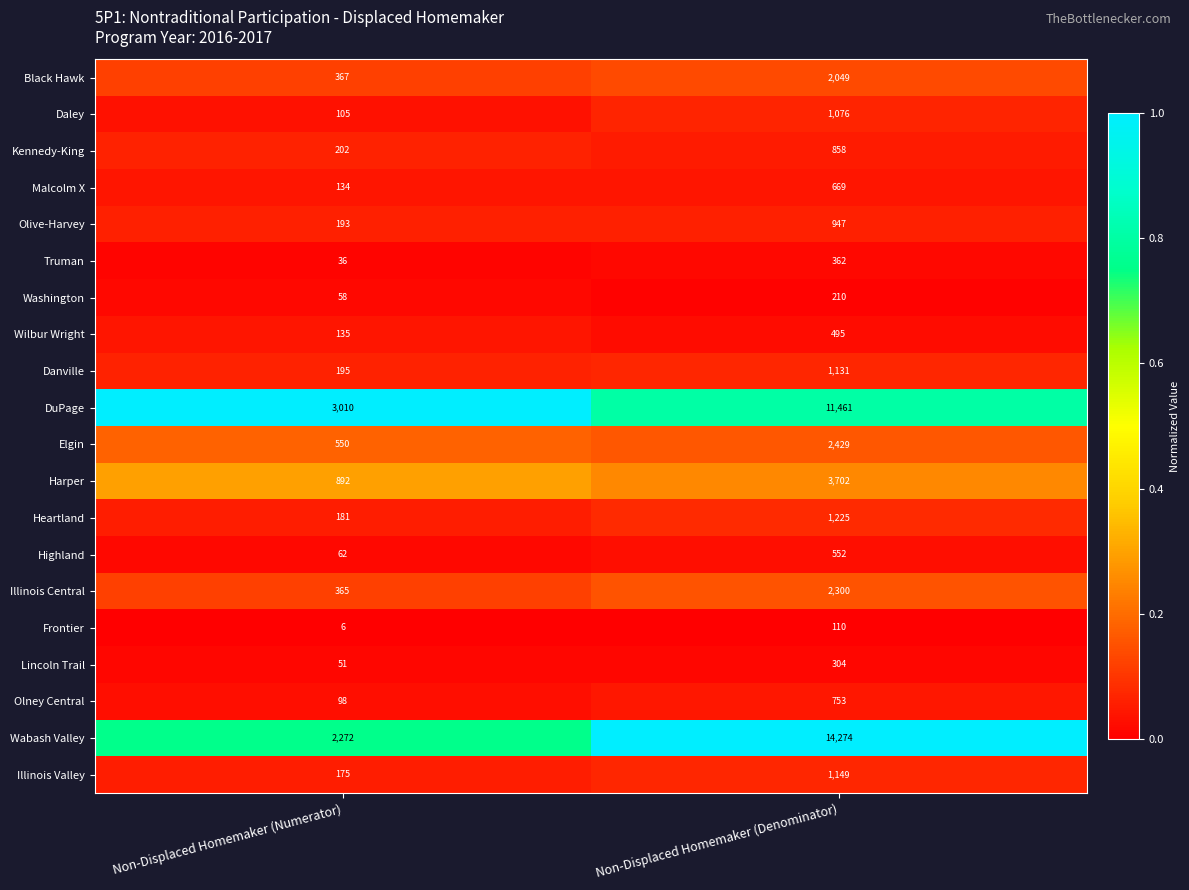

Which series changed the most between Non-Displaced Homemaker (Numerator) and Non-Displaced Homemaker (Denominator)?

Wabash Valley